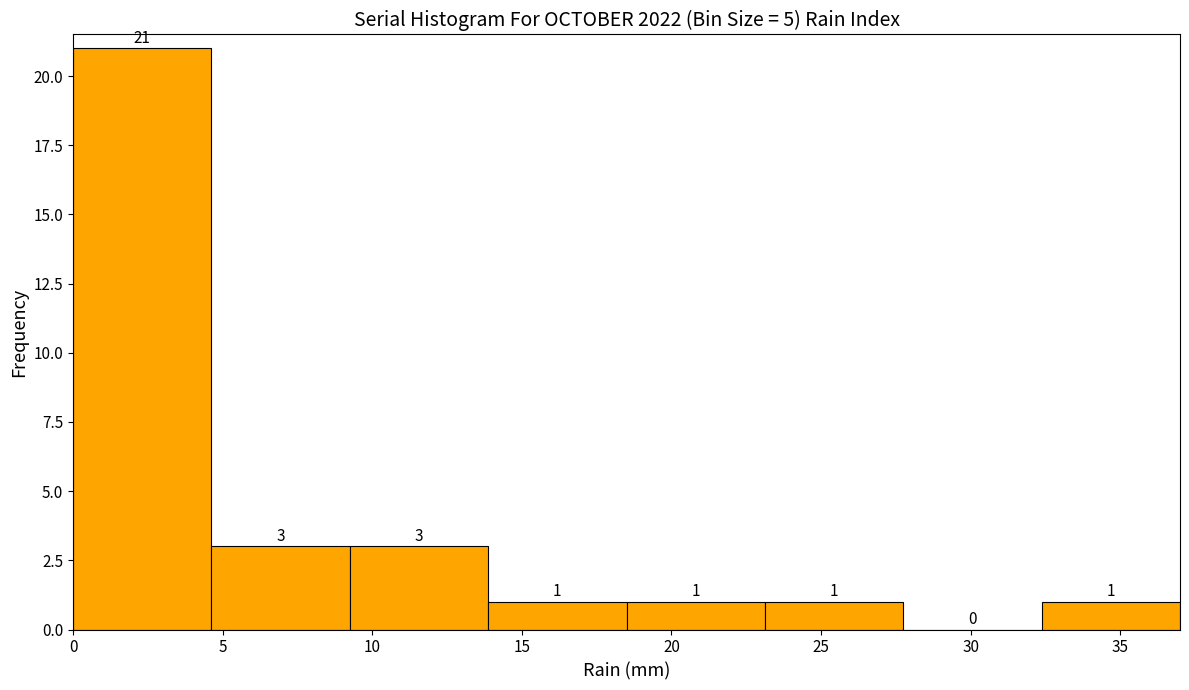

Reading left to right, list every bar in this chart as the range it spans on the x-axis followed by its height. The bar edges are not printed on the chart, so give them approximately, as read against the axis.

0.0 to 4.5: 21
4.5 to 9.5: 3
9.5 to 14.0: 3
14.0 to 18.5: 1
18.5 to 23.0: 1
23.0 to 28.0: 1
28.0 to 32.5: 0
32.5 to 37.0: 1